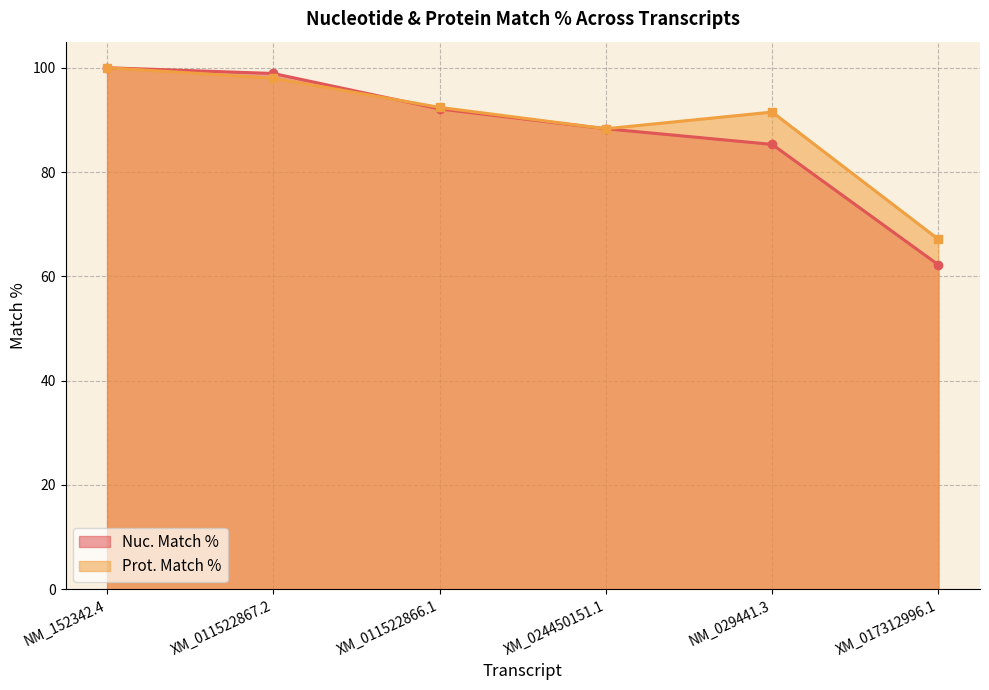

After their last crossing, which series has the higher values: Prot. Match % or Nuc. Match %?

Prot. Match %